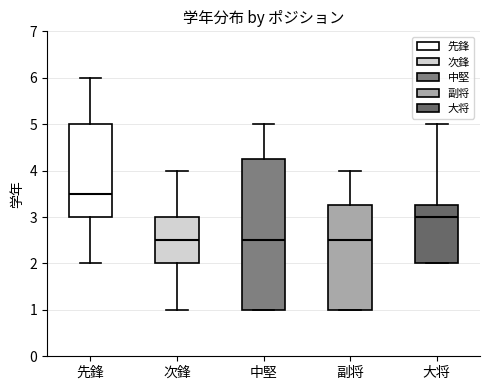

Reading left to right, read every box against the y-axis: the position of its median line, the range the box covers, and the ends of its whiskers. The values are not printed on the chart, so give them approximately, as read against the axis.

先鋒: median 3.5, box 3.0 to 5.0, whiskers 2.0 to 6.0
次鋒: median 2.5, box 2.0 to 3.0, whiskers 1.0 to 4.0
中堅: median 2.5, box 1.0 to 4.3, whiskers 1.0 to 5.0
副将: median 2.5, box 1.0 to 3.3, whiskers 1.0 to 4.0
大将: median 3.0, box 2.0 to 3.3, whiskers 2.0 to 5.0